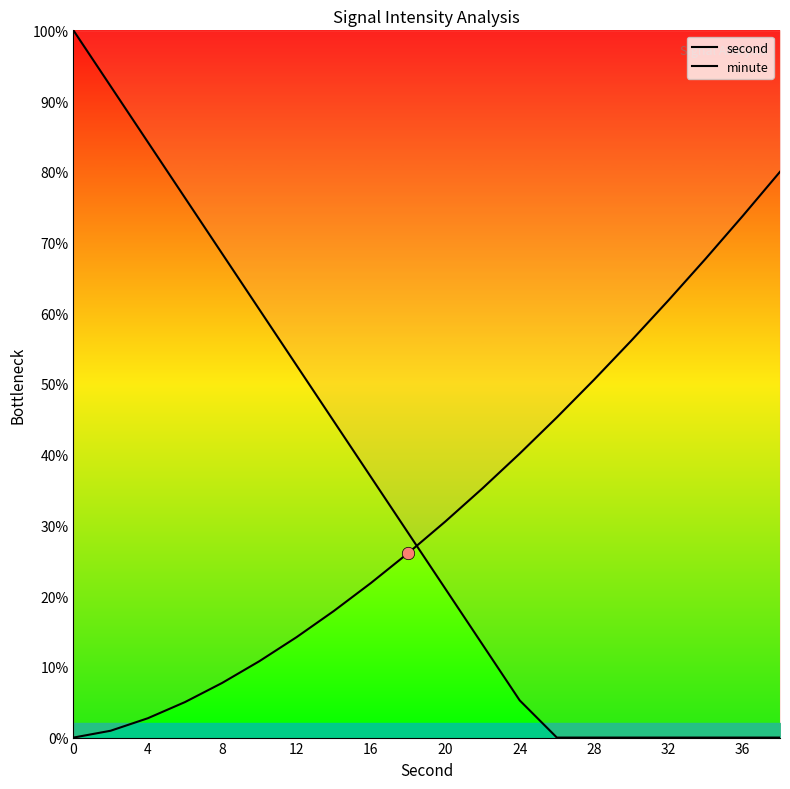

Is the value of second at 4 greater than the value of minute at 36?

Yes